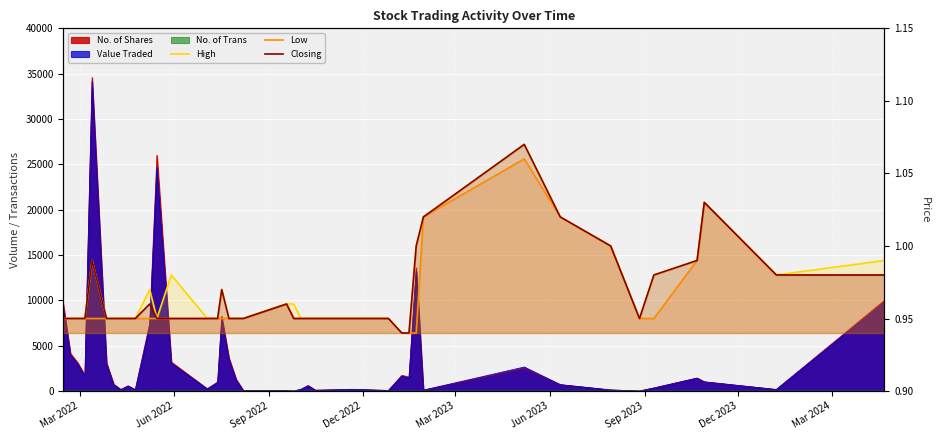

What is the value of the High point at the 34th from the left?

1.0